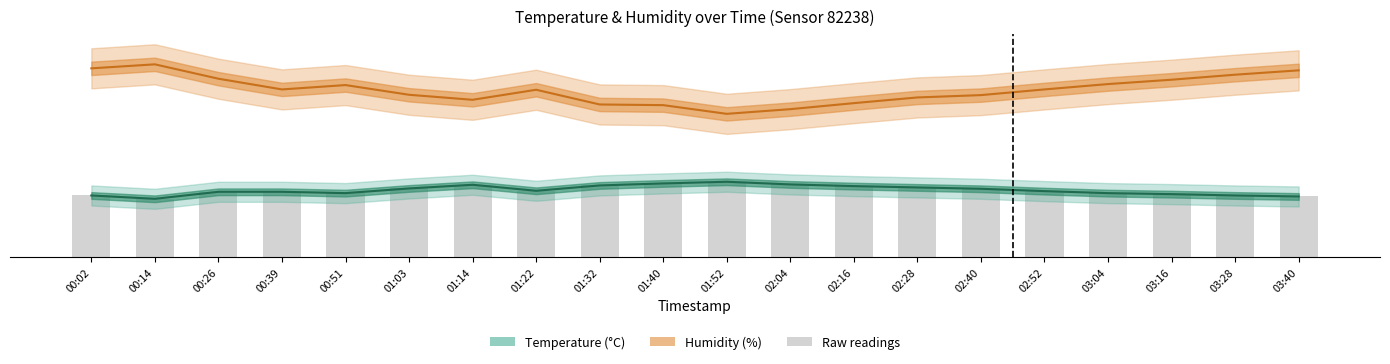

What is the sum of all values?

80.4